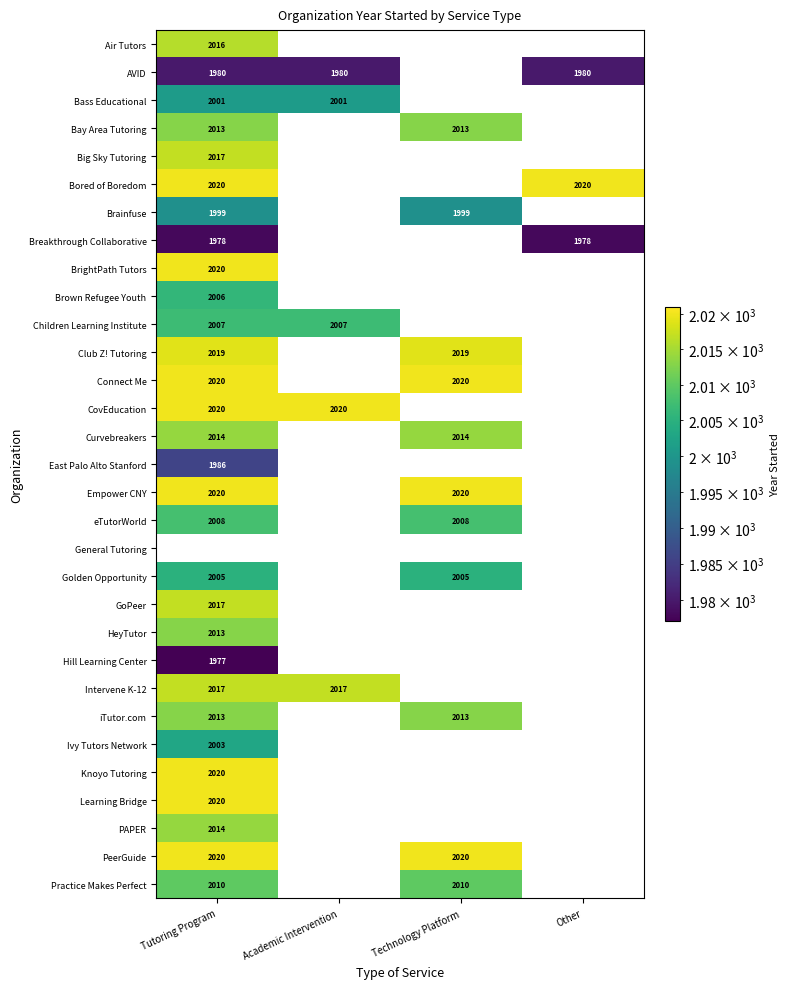

The East Palo Alto Stanford series shows 3045.3 at Tutoring Program. True or false?

False